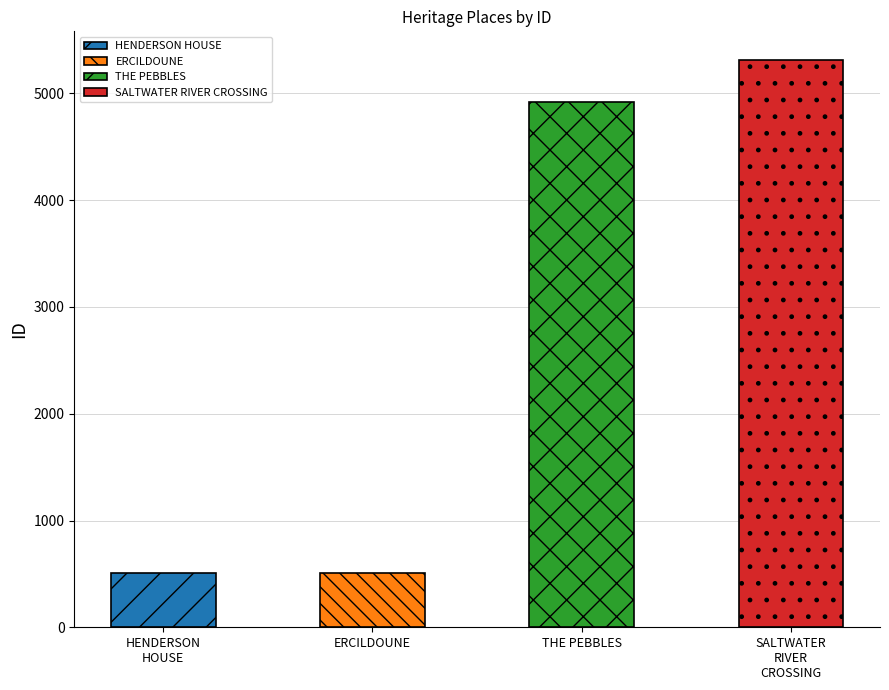

Which has a higher value, ERCILDOUNE or THE PEBBLES?

THE PEBBLES